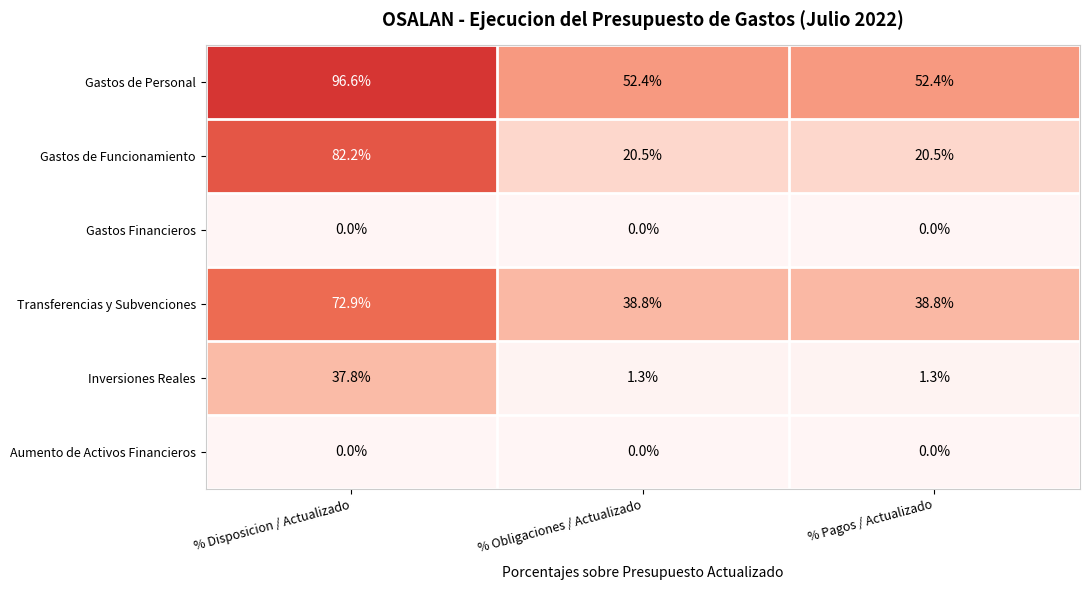

Which series has the widest spread of values?

Gastos de Funcionamiento